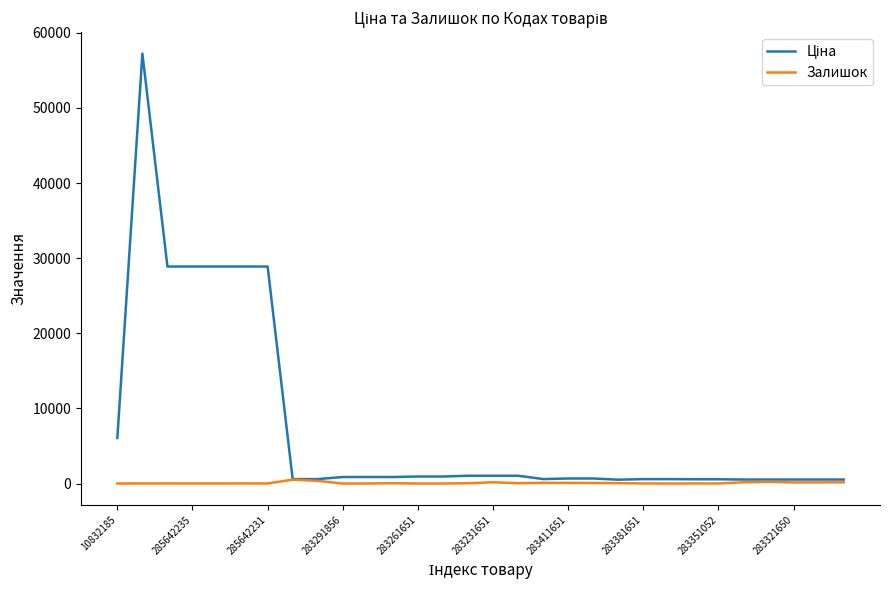

True or false: Залишок has a value of 14.0 at 285642235.

True